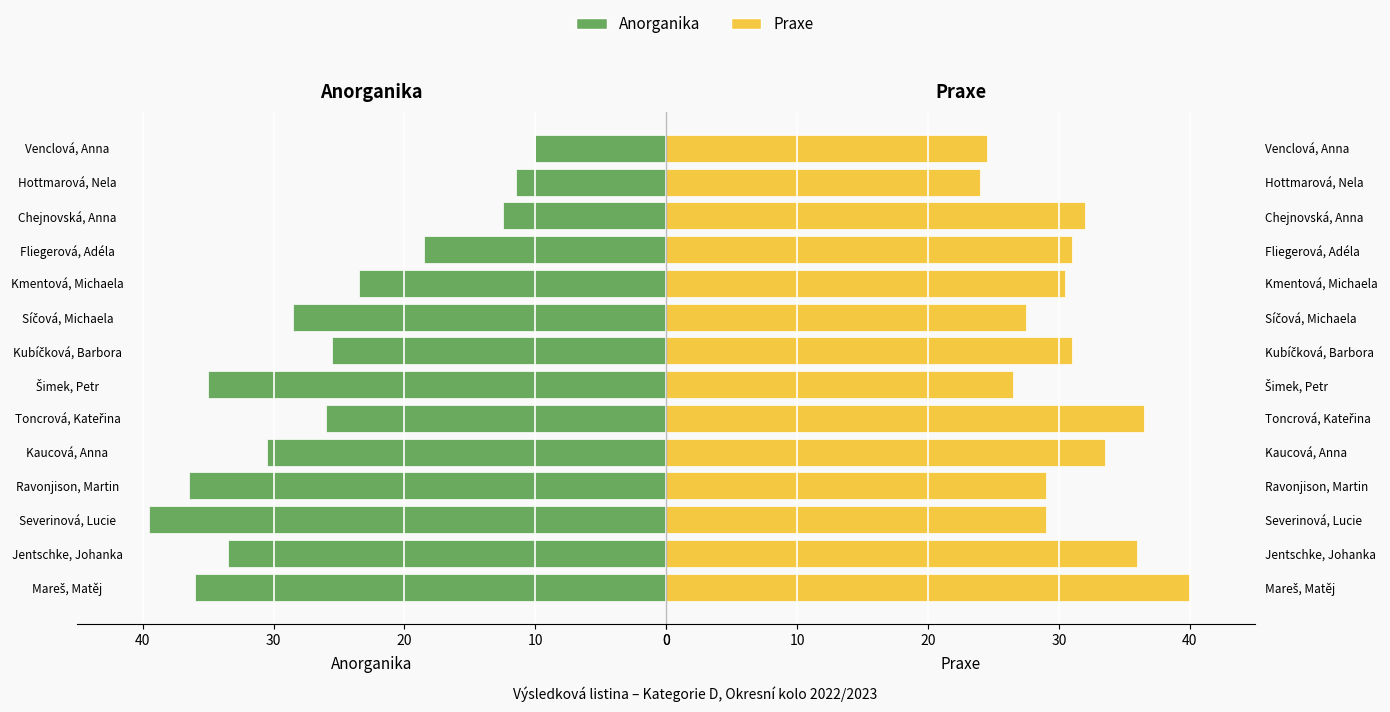

What is the minimum value shown in the chart?

10.0